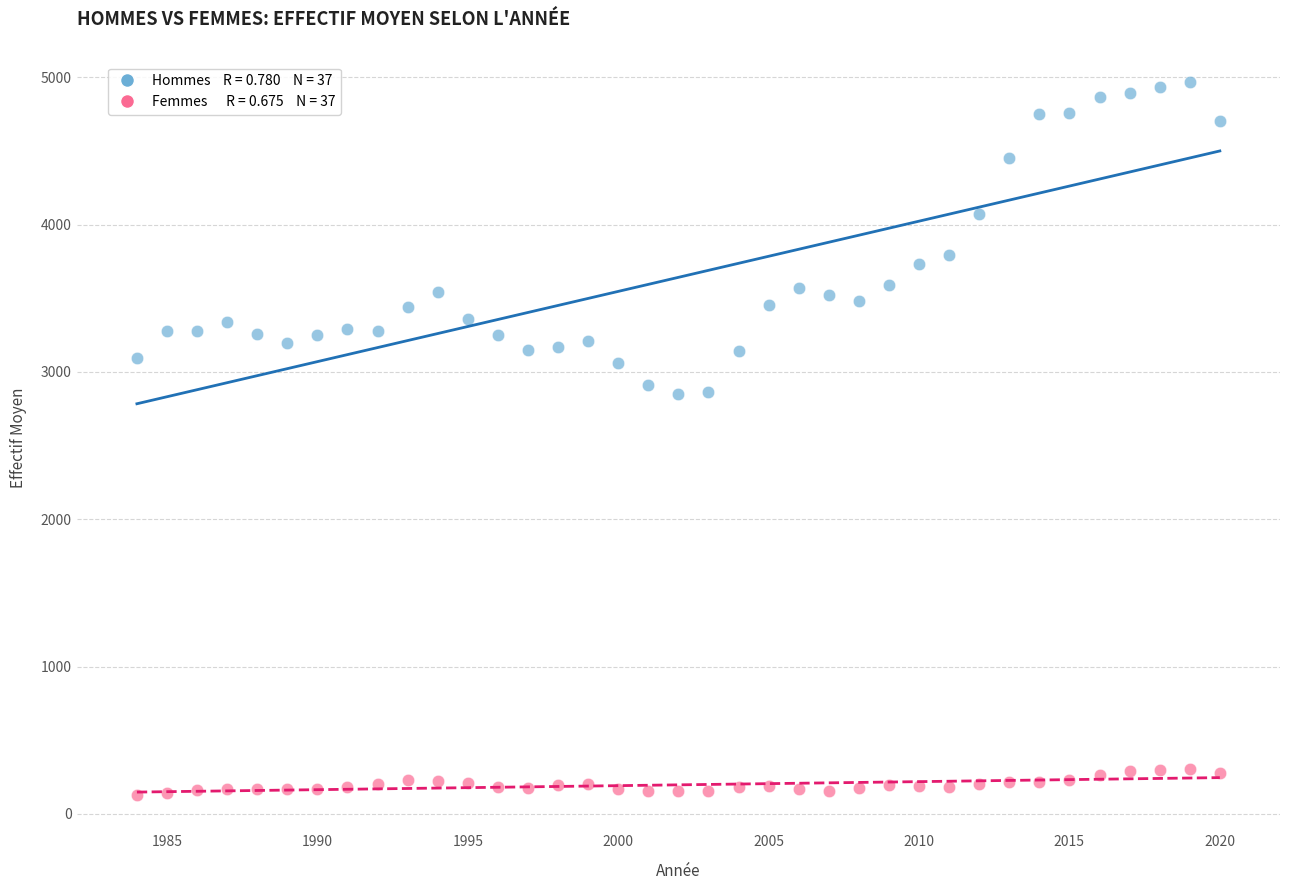

Across all data points, what is the range of Y values (max minus min)?

4840.0